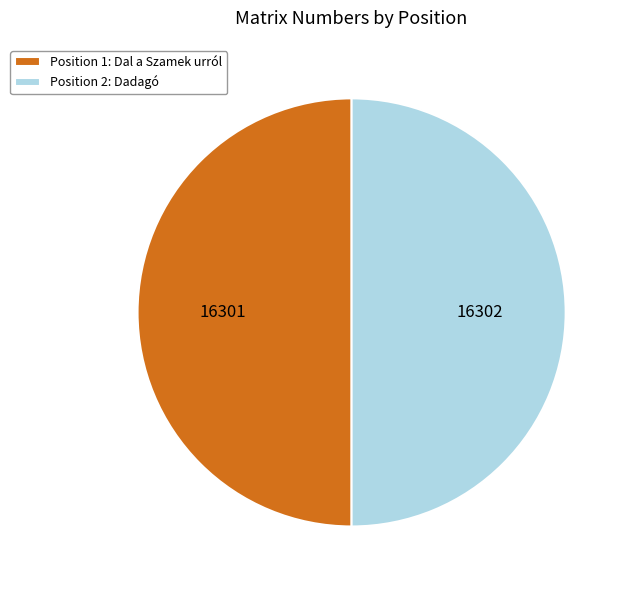

What is the ratio of the value at Position 1: Dal a Szamek urról to the value at Position 2: Dadagó?

1.0